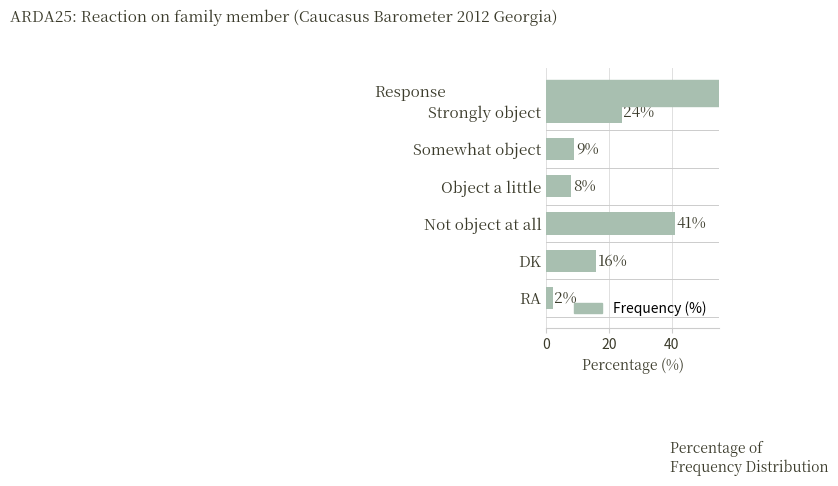

Between RA and Object a little, which is larger?

Object a little